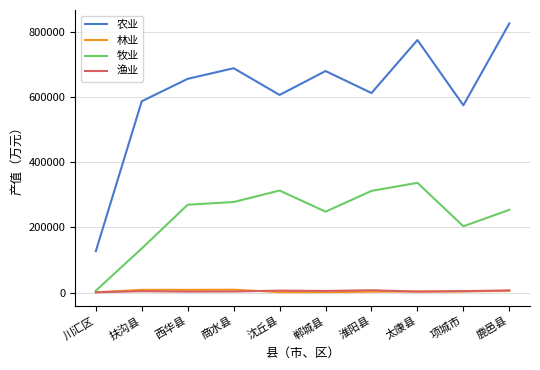

Which series has the largest total across all categories?

农业